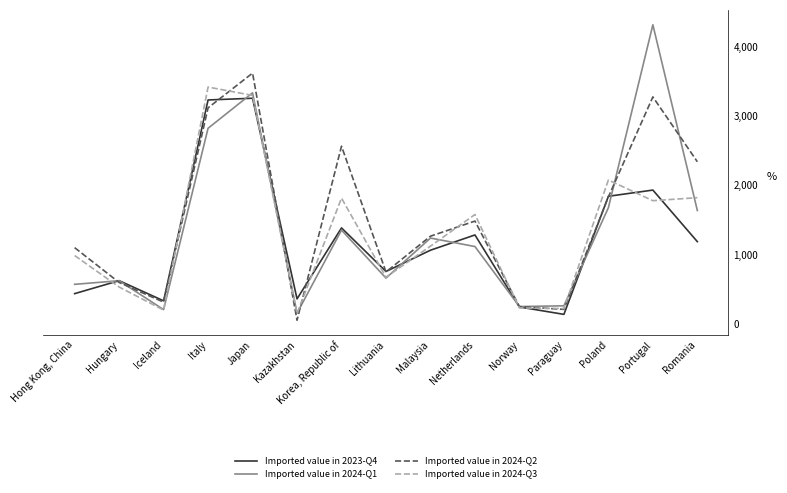

Which series changed the most between Japan and Lithuania?

Imported value in 2024-Q2